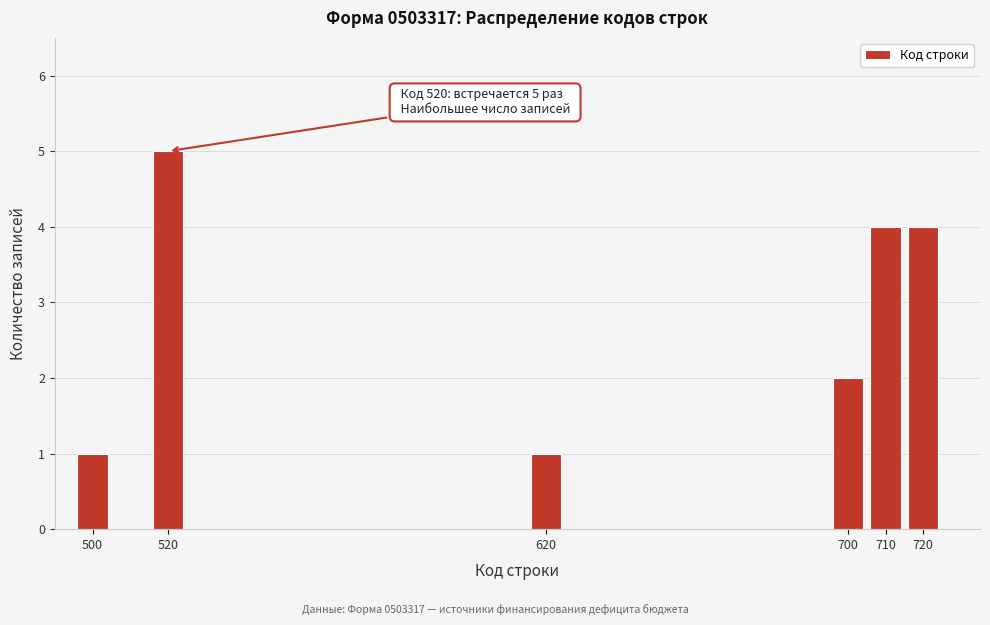

Reading left to right, extract all data points from this chart.

1	5	1	2	4	4